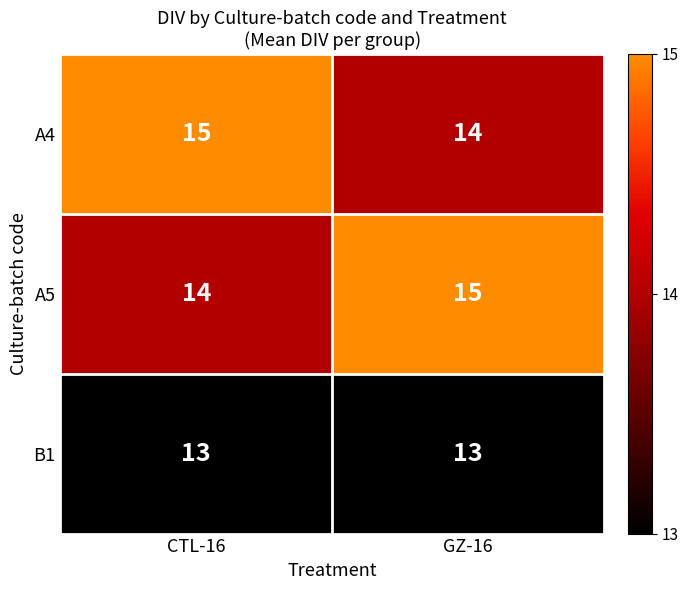

What is the total value across all series at CTL-16?

42